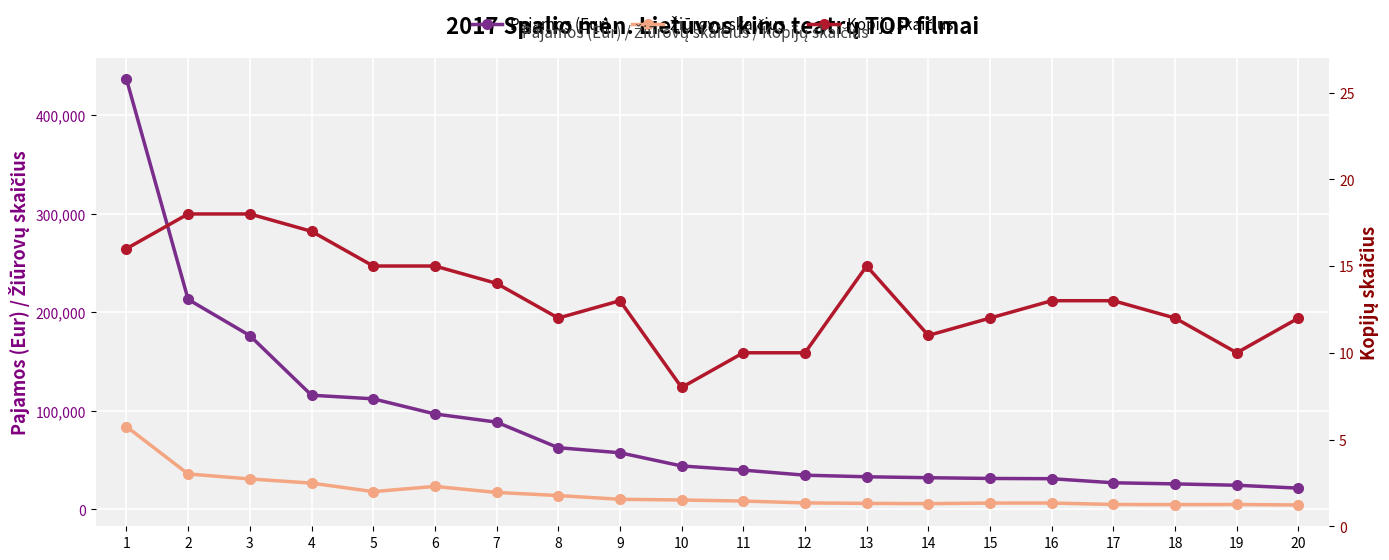

Where does the Kopijų skaičius series first go above 13?

1